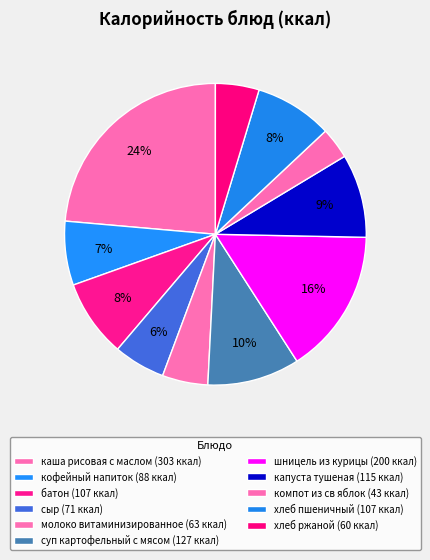

Rank the categories by value from lowest to highest.

компот из св яблок, хлеб ржаной, молоко витаминизированное, сыр, кофейный напиток, батон, хлеб пшеничный, капуста тушеная, суп картофельный с мясом, шницель из курицы, каша рисовая с маслом